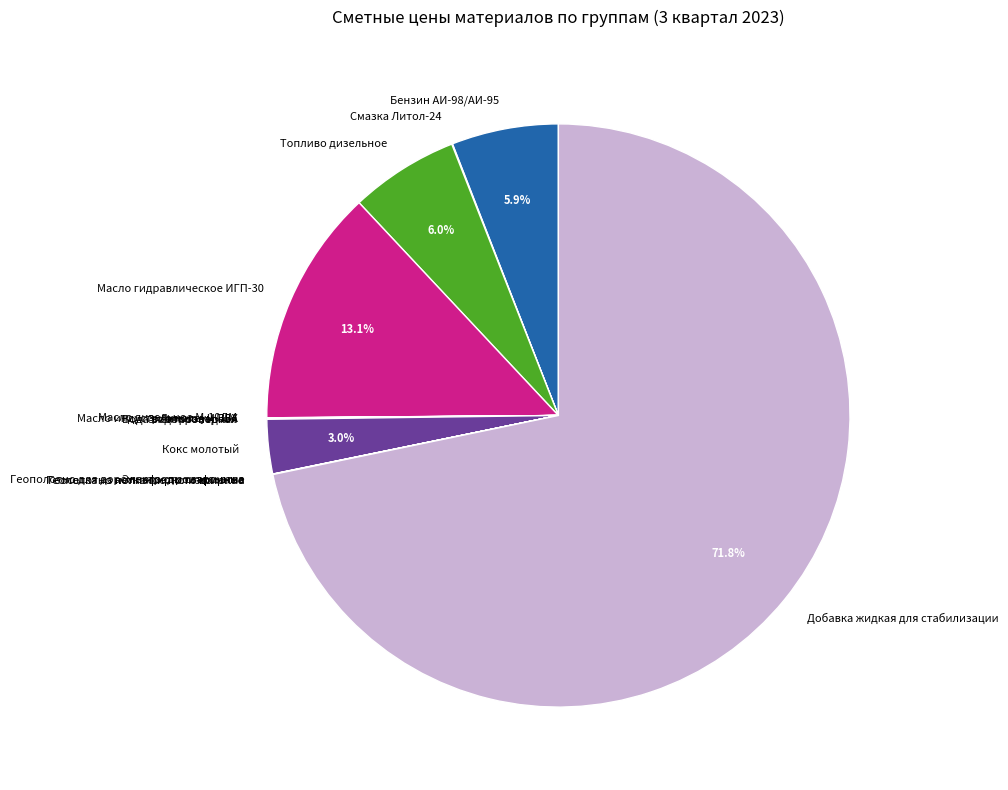

Which category has the biggest portion of the pie?

Добавка жидкая для стабилизации